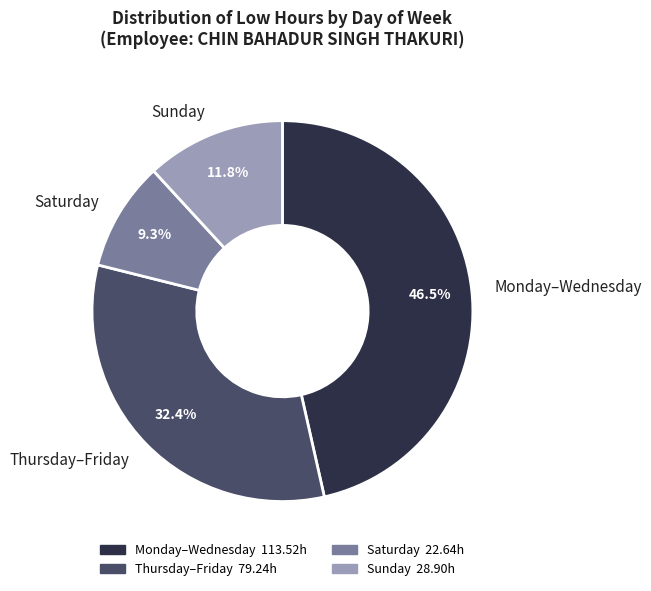

Which category has the smallest portion of the pie?

Saturday